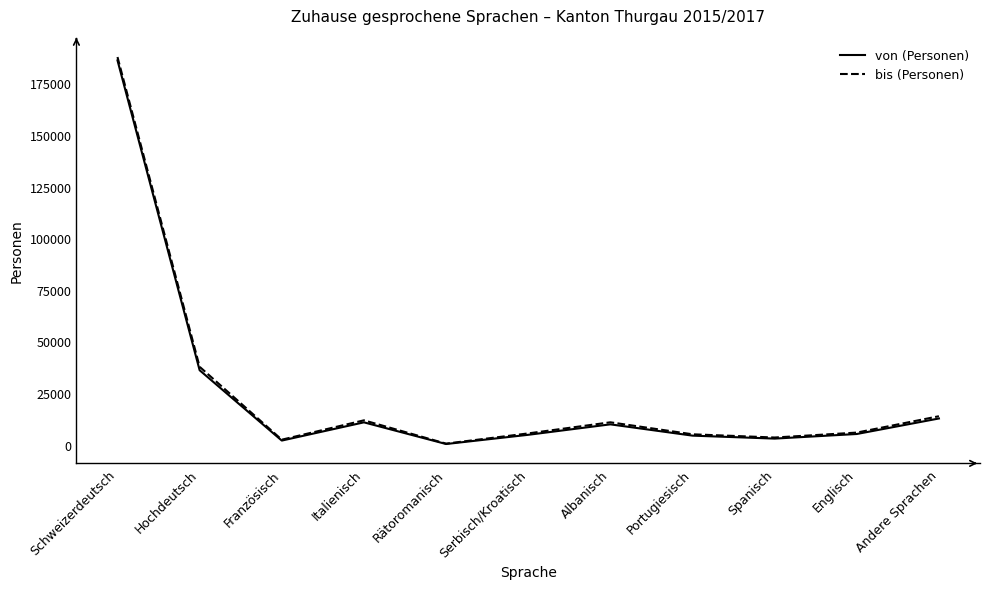

What value does the von (Personen) series have at Hochdeutsch?

36077